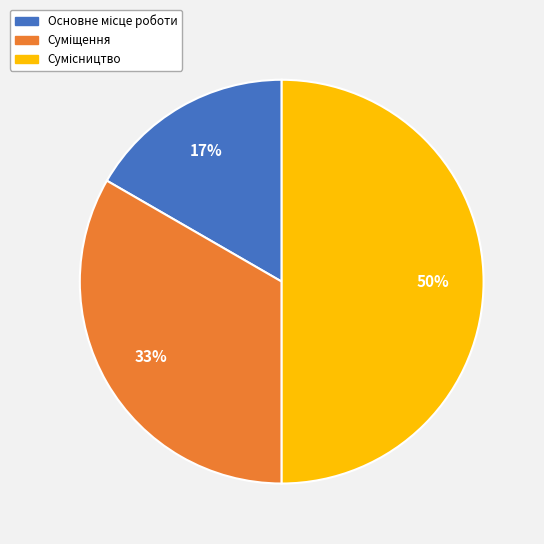

To the nearest percent, what is the difference between the largest and smallest slice percentages?

33%